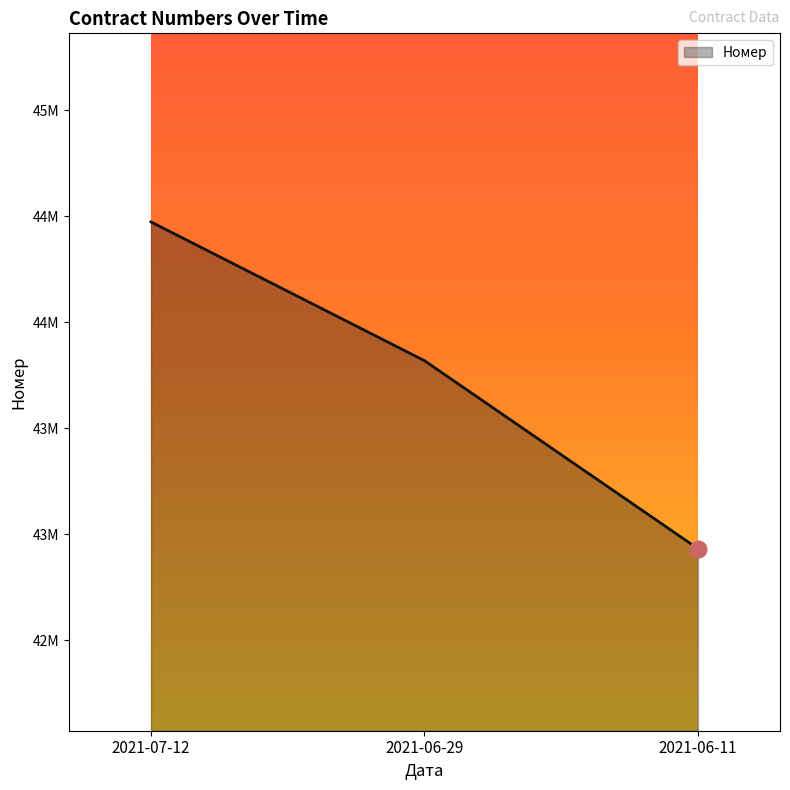

Does the chart display data point markers on the line(s)?

No